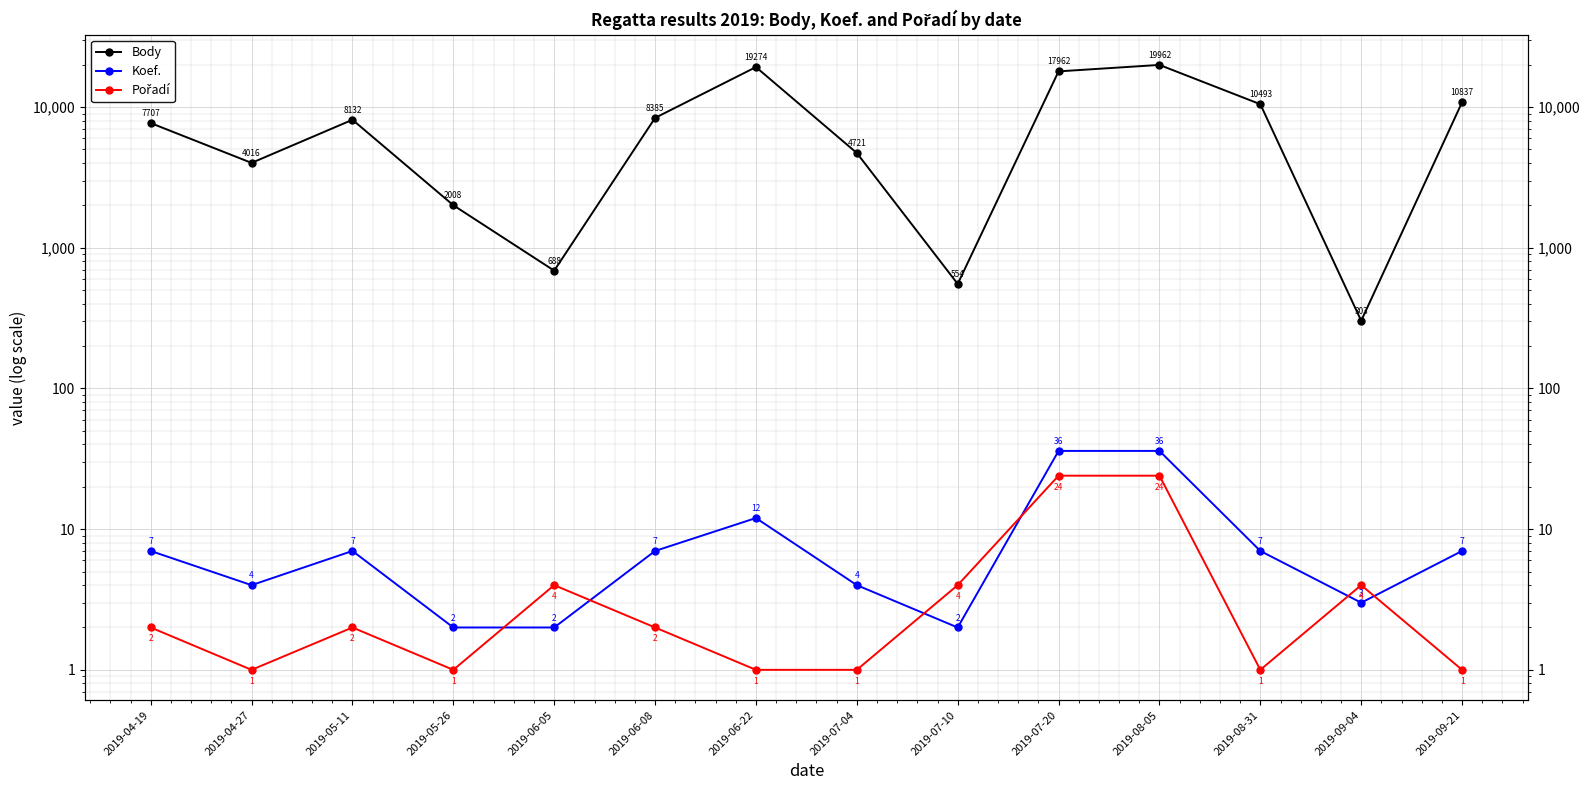

At which category does Pořadí reach its first local valley?

2019-04-27